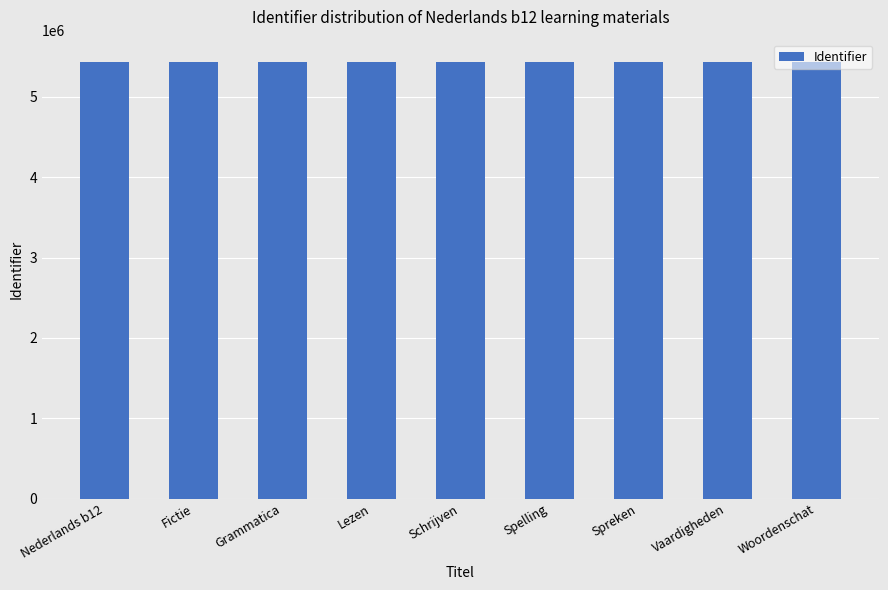

What is the value of the 5th bar from the left?

5441084